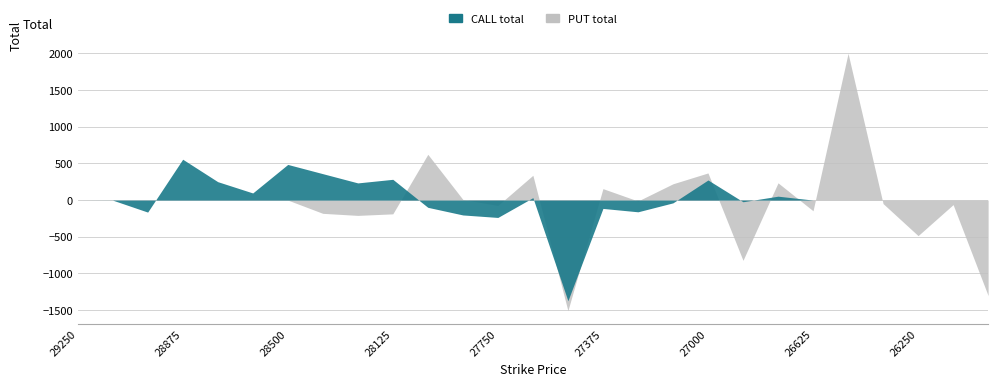

The value of PUT total at 28875 is 1538. True or false?

False